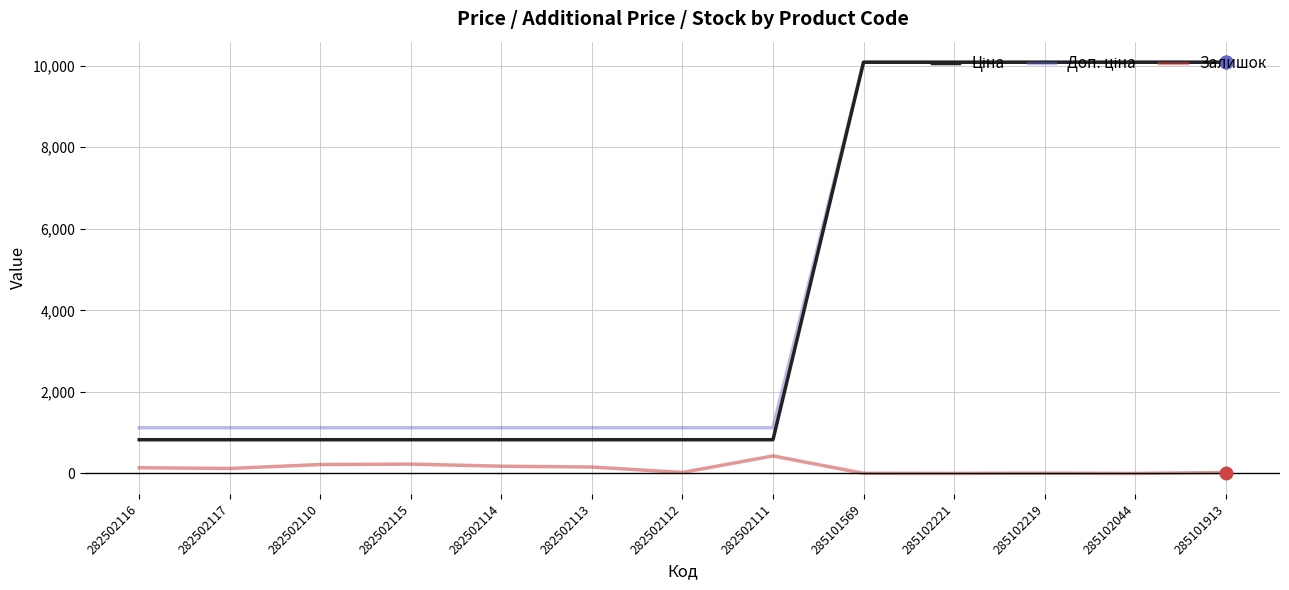

What is the sum of the Залишок values at 282502111 and 285102221?

432.0